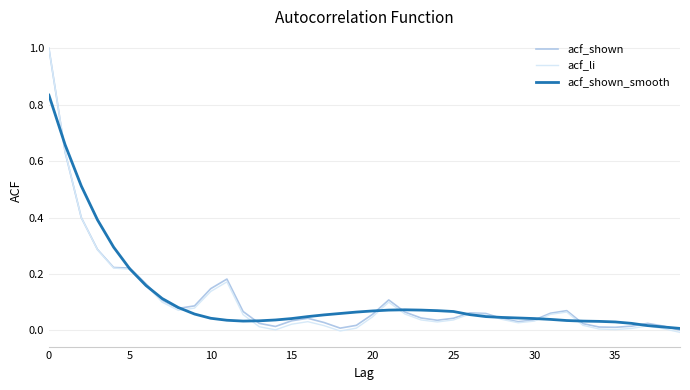

What is the greatest value displayed?

1.0